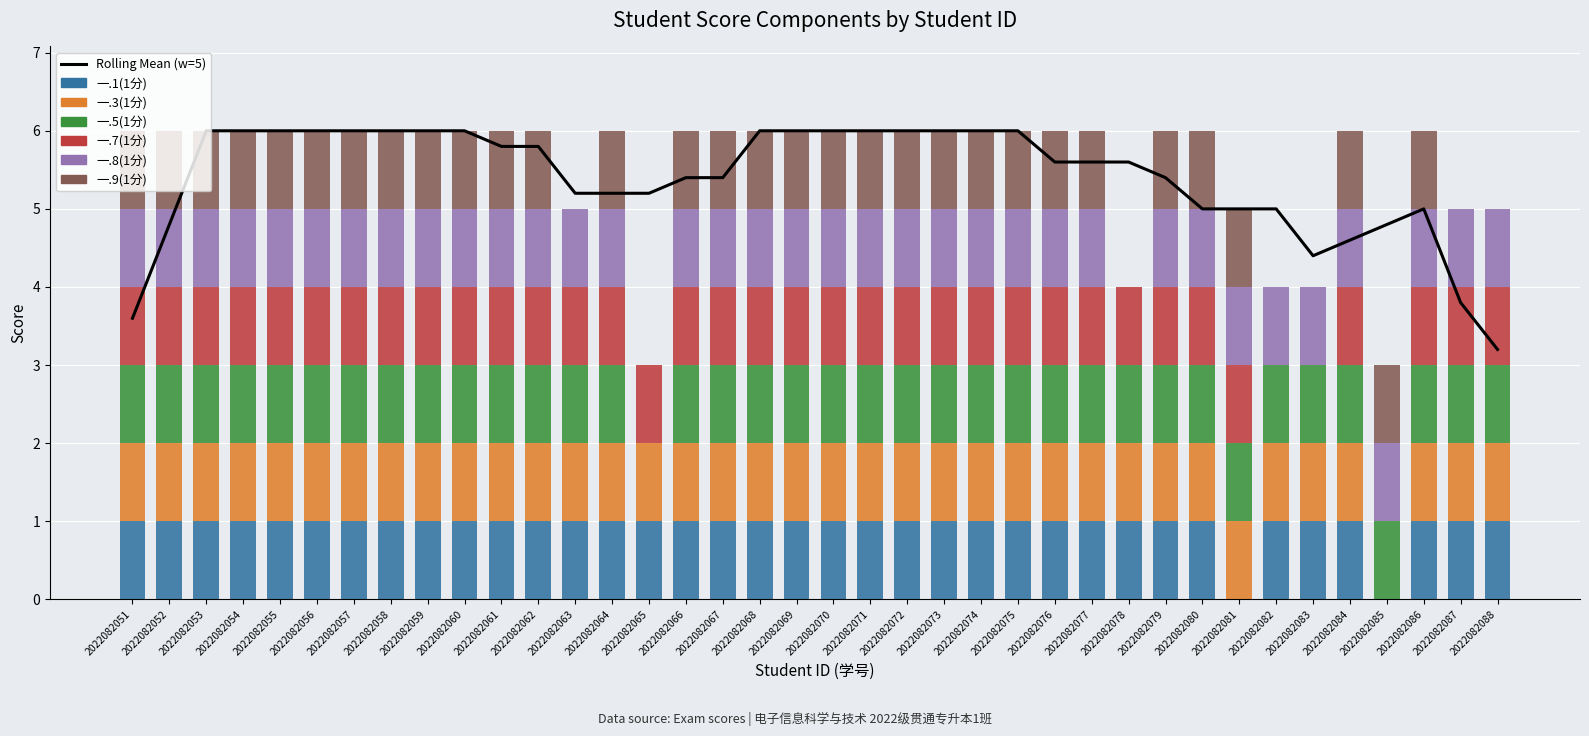

The 一.8(1分) series shows 1 at 2022082055. True or false?

True